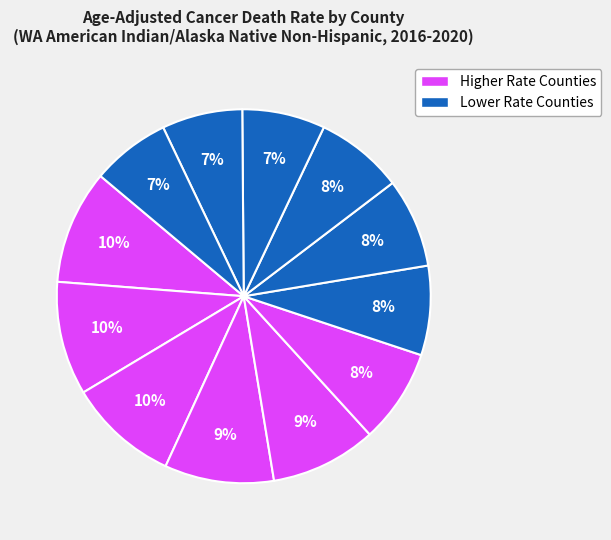

Count the number of slices in the pie.

12